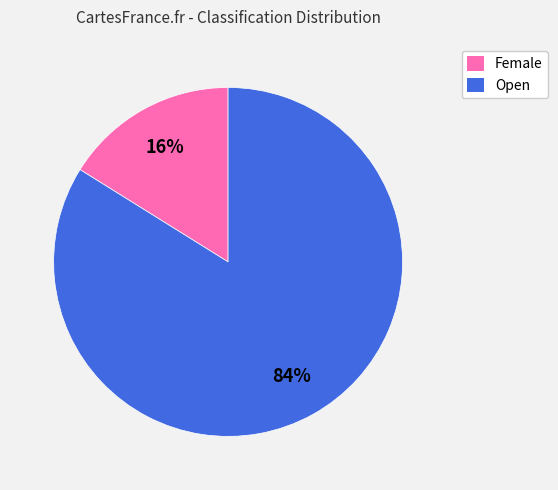

Between Open and Female, which is larger?

Open